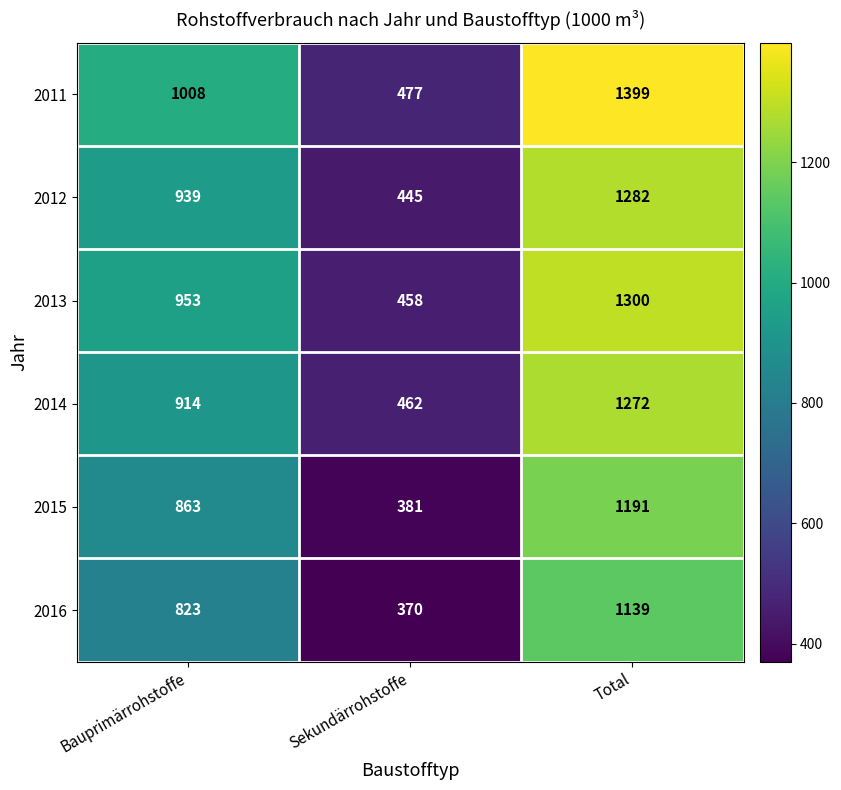

Reading left to right, what are all the values shown in this chart?

2011: 1008	477	1399
2012: 939	445	1282
2013: 953	458	1300
2014: 914	462	1272
2015: 863	381	1191
2016: 823	370	1139